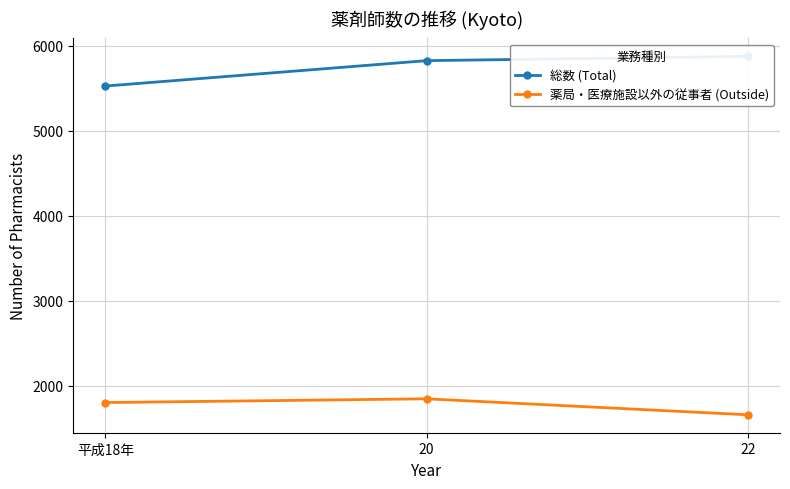

The value of 総数 (Total) at 平成18年 is 5524. True or false?

True